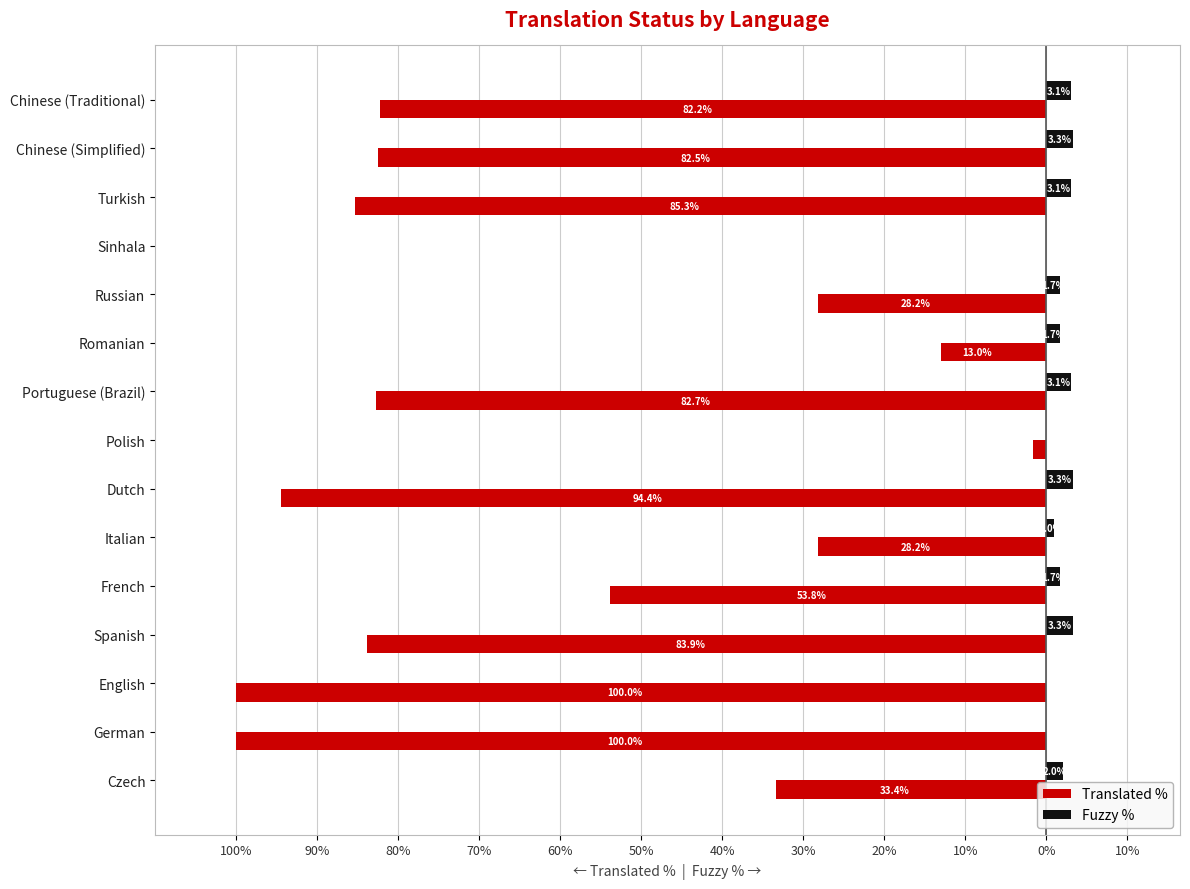

What is the difference between the second highest and second lowest values in the Fuzzy % series?

3.3